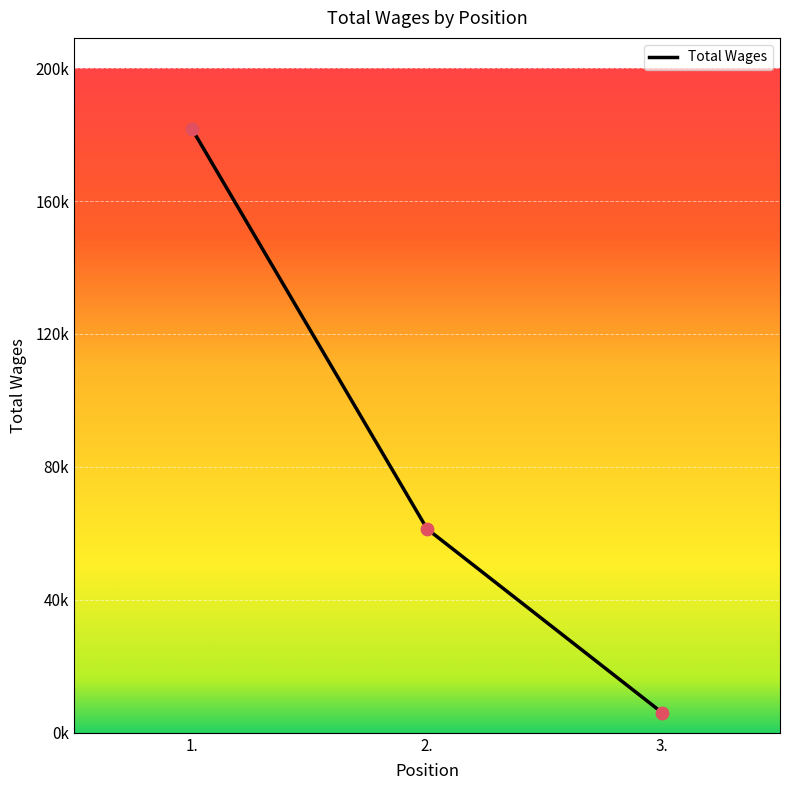

What is the change in value from 1. to 3.?

-176179